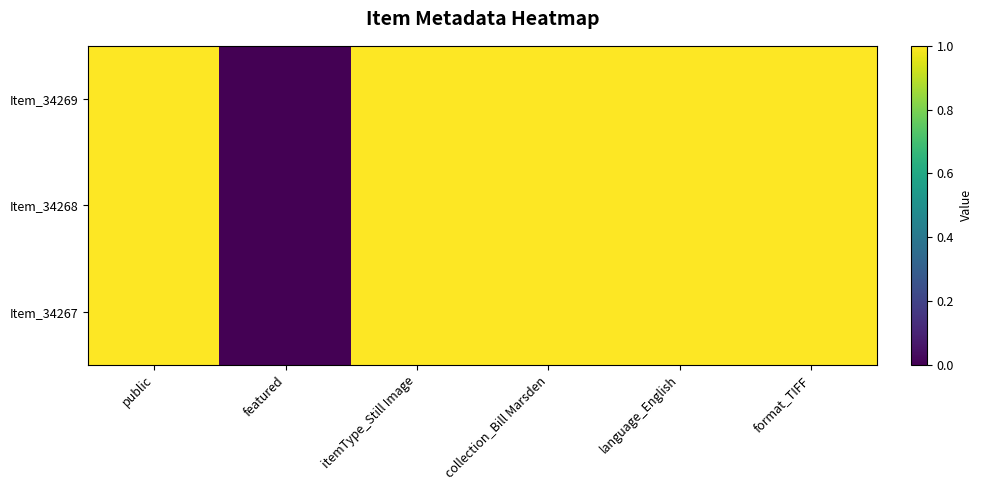

Is it true that Item_34267 equals 1 at itemType_Still Image?

True